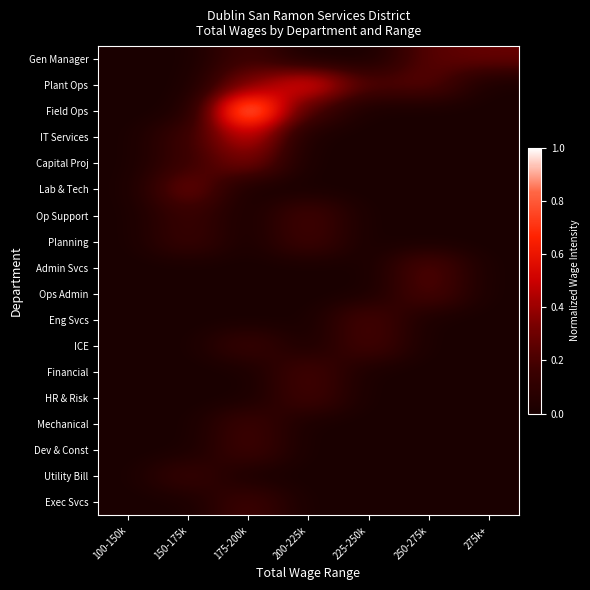

Which series changed the most between 150-175k and 175-200k?

Field Ops